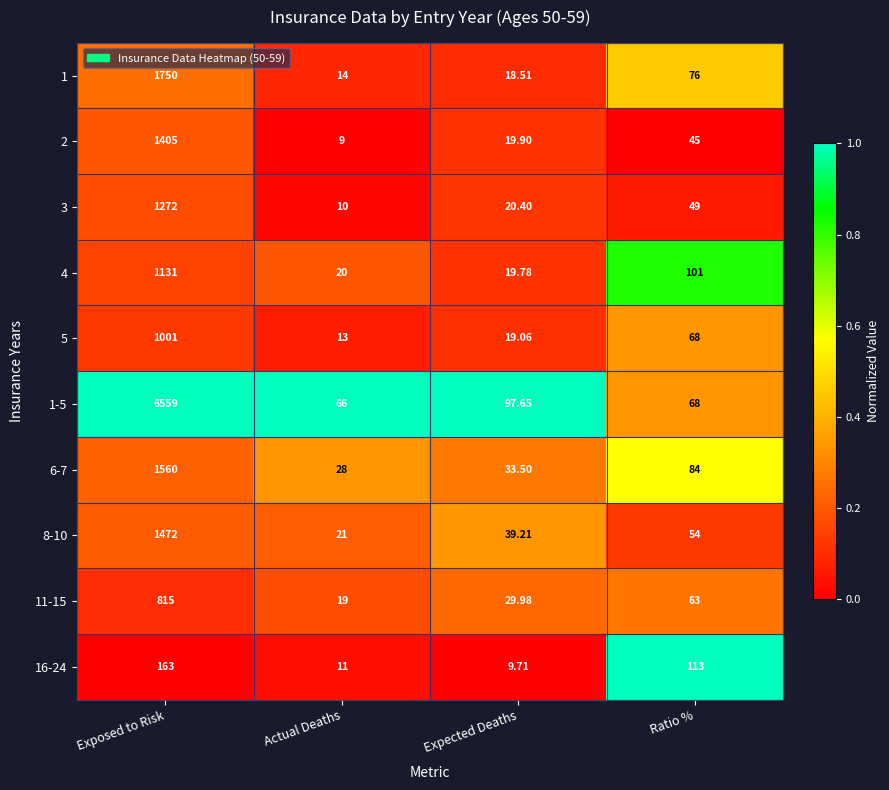

At which category does the chart reach its peak across all series?

Exposed to Risk